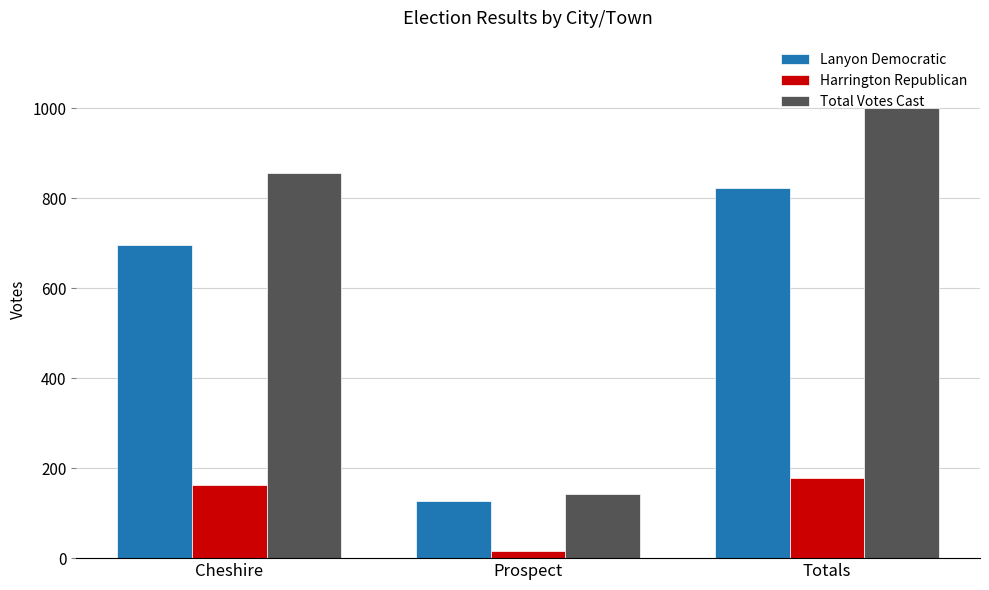

What is the difference between the maximum and minimum values in the Total Votes Cast series?

857